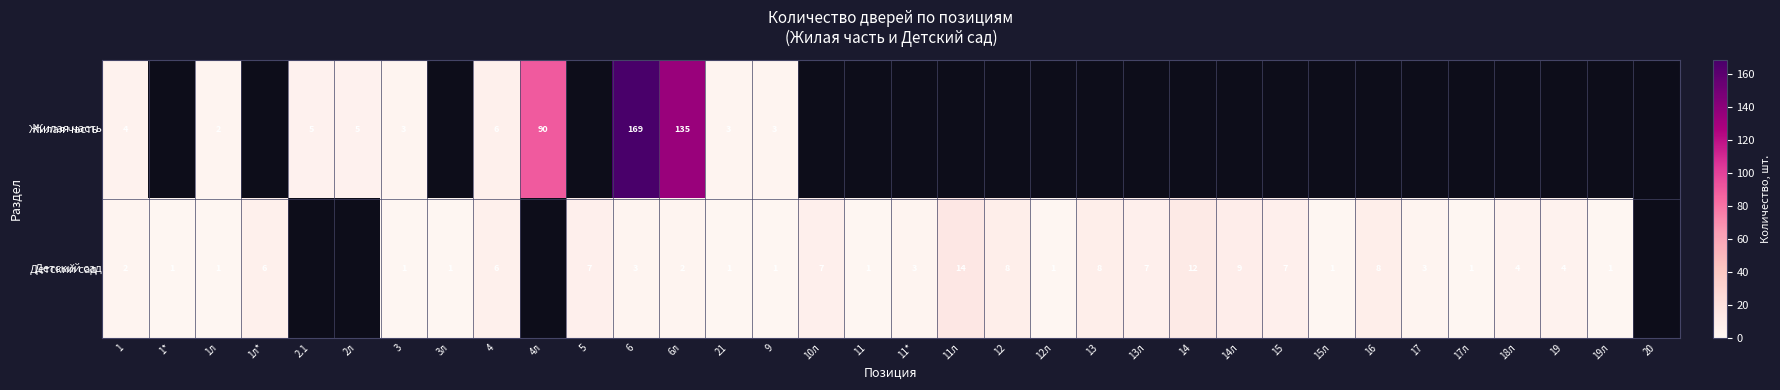

Is the value of Жилая часть at 2.1 greater than the value of Детский сад at 1л*?

No